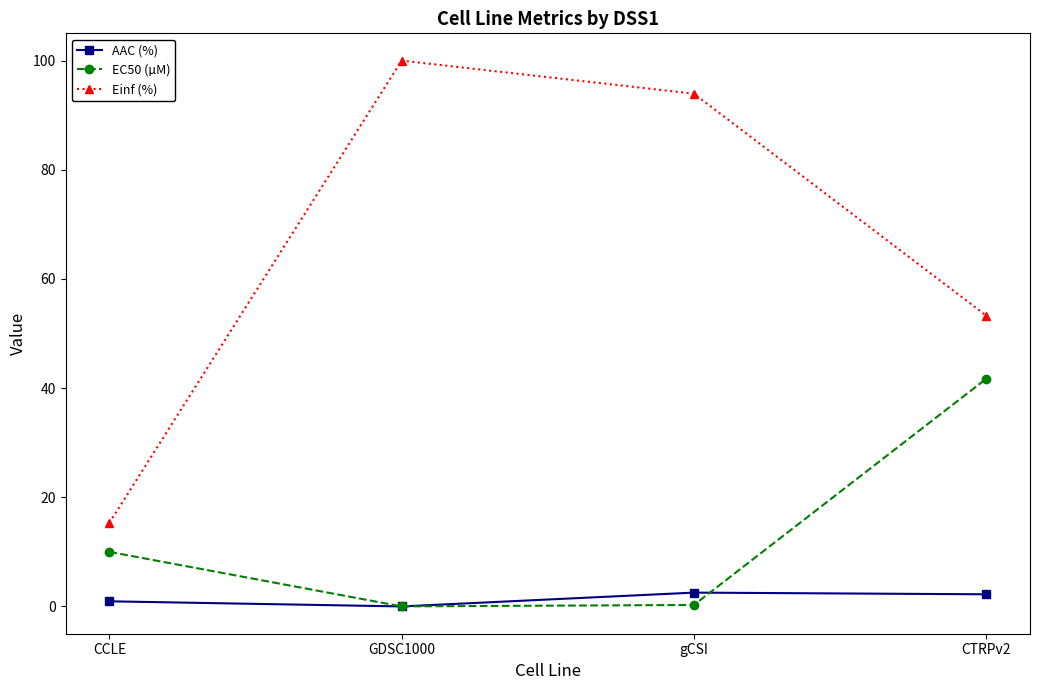

Rank the series at CTRPv2 from lowest to highest value.

AAC (%), EC50 (µM), Einf (%)